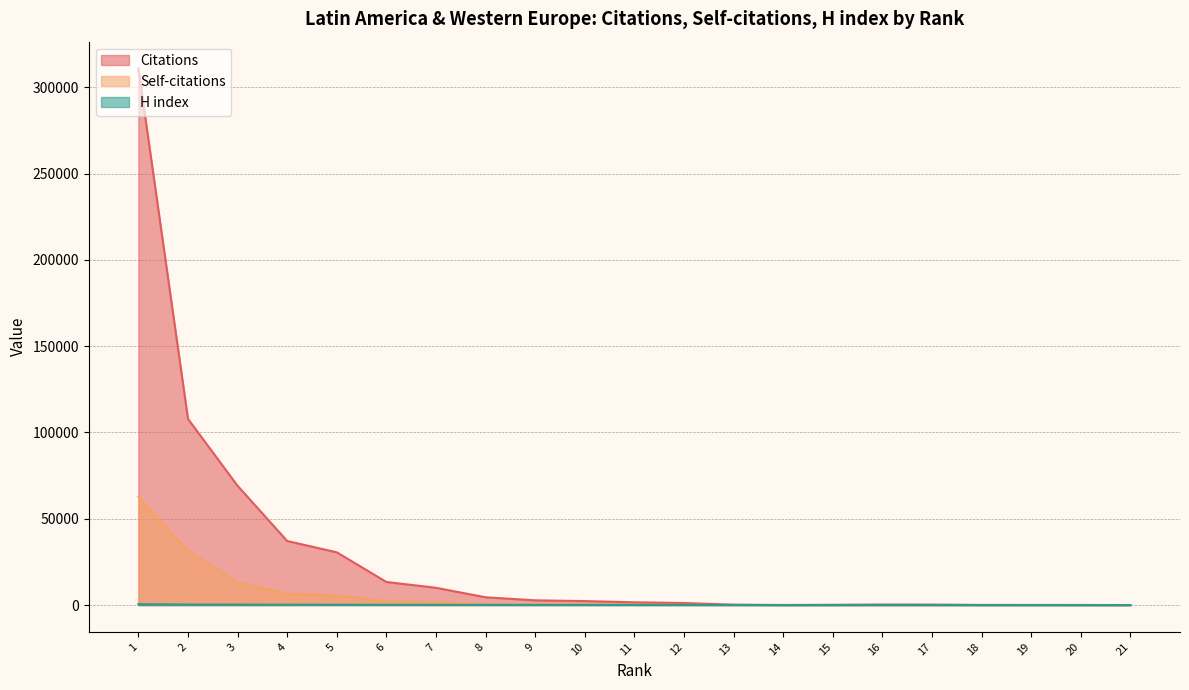

Between 1 and 12, which series saw the biggest shift?

Citations